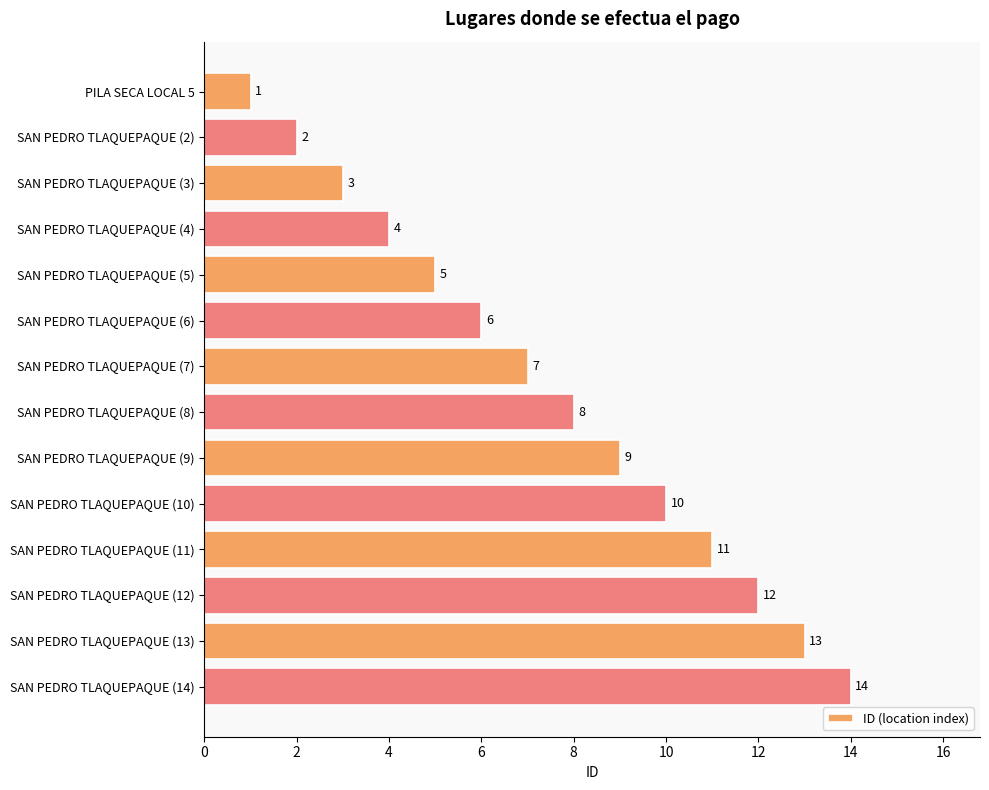

Where is the data nearest to the value 7?

SAN PEDRO TLAQUEPAQUE (7)